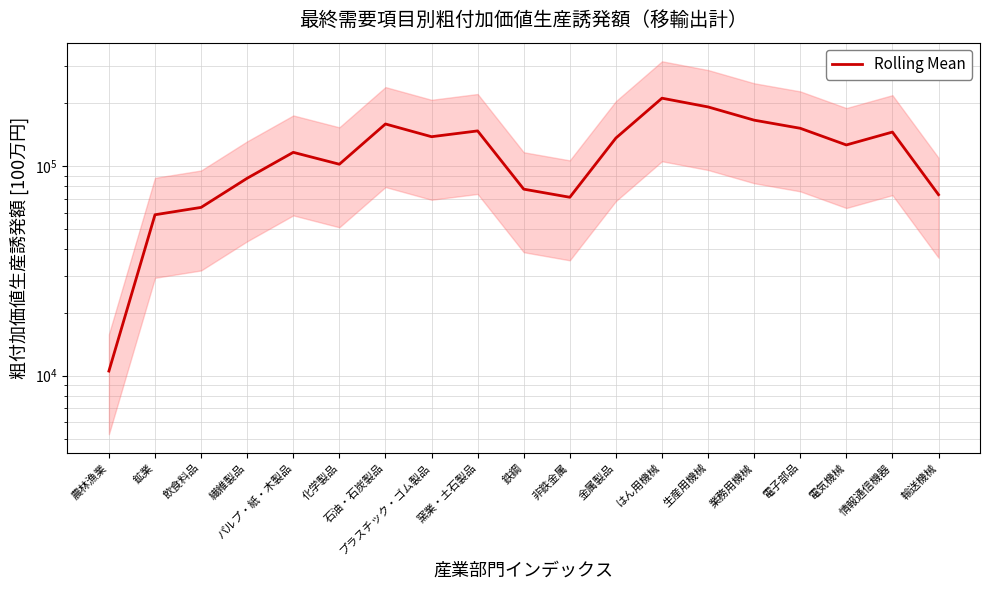

How many categories are shown in the chart?

19